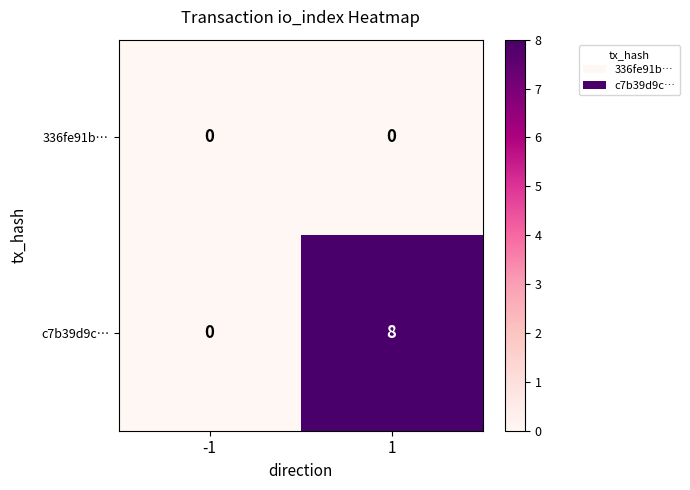

How many distinct data groups are displayed?

2